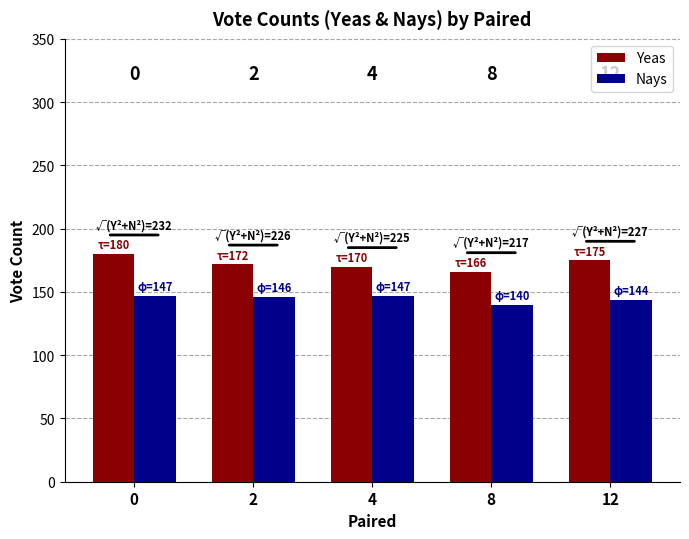

Which label corresponds to the smallest value in the chart?

8